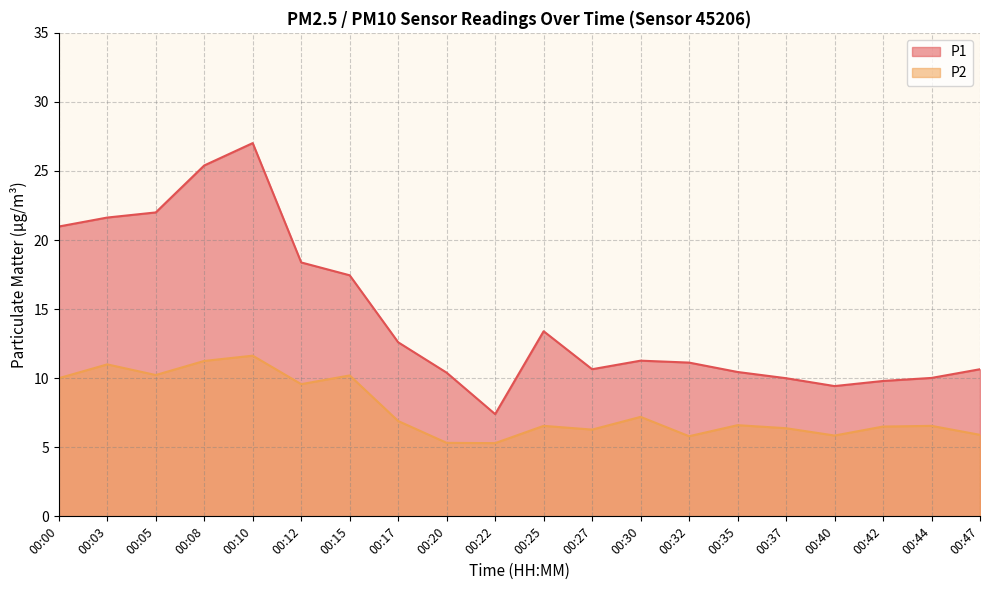

What is the sum of all P2 values?

155.0